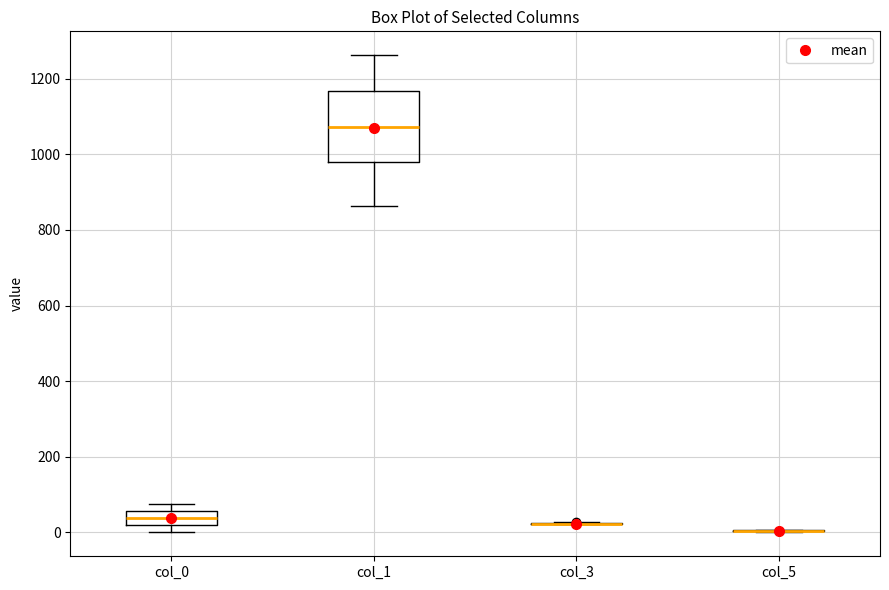

Reading left to right, transcribe this box plot: for each box, give where its median line is, the range the box spans, and where its two whiskers end, as read against the y-axis. The values are not printed on the chart, so give them approximately, as read against the axis.

col_0: median 40, box 20 to 60, whiskers 0 to 80
col_1: median 1080, box 980 to 1160, whiskers 860 to 1260
col_3: box collapsed to a line at 20, whiskers 20 to 20
col_5: box collapsed to a line at 0, whiskers 0 to 0